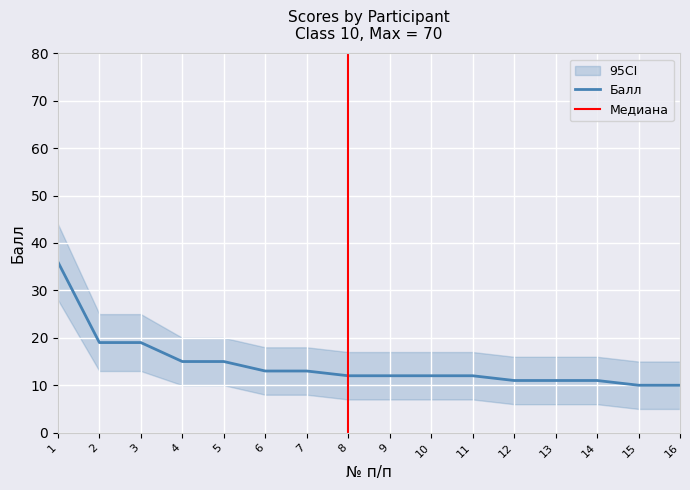

Reading right to left, what are all the values shown in this chart?

Балл: 10	10	11	11	11	12	12	12	12	13	13	15	15	19	19	36
Максимальный балл: 70	70	70	70	70	70	70	70	70	70	70	70	70	70	70	70
CI_lower: 5	5	6	6	6	7	7	7	7	8	8	10	10	13	13	28
CI_upper: 15	15	16	16	16	17	17	17	17	18	18	20	20	25	25	44